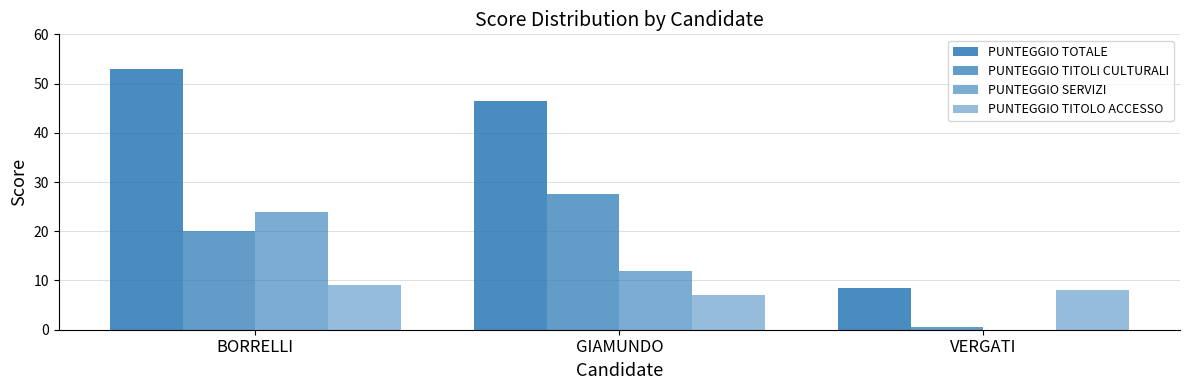

Are the bars horizontal?

No